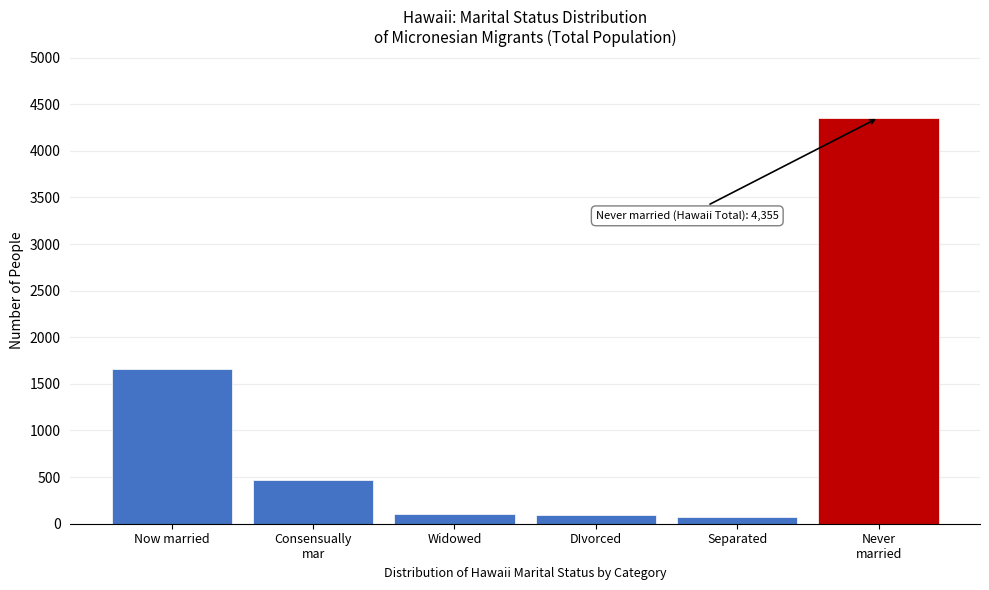

What is the maximum value shown in the chart?

4355